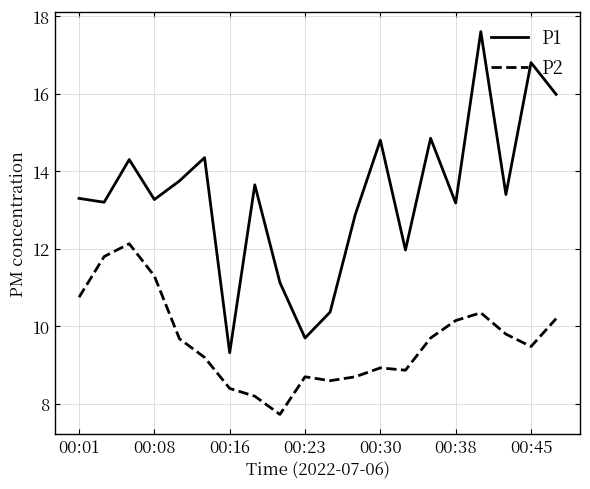

Which series has the widest spread of values?

P1